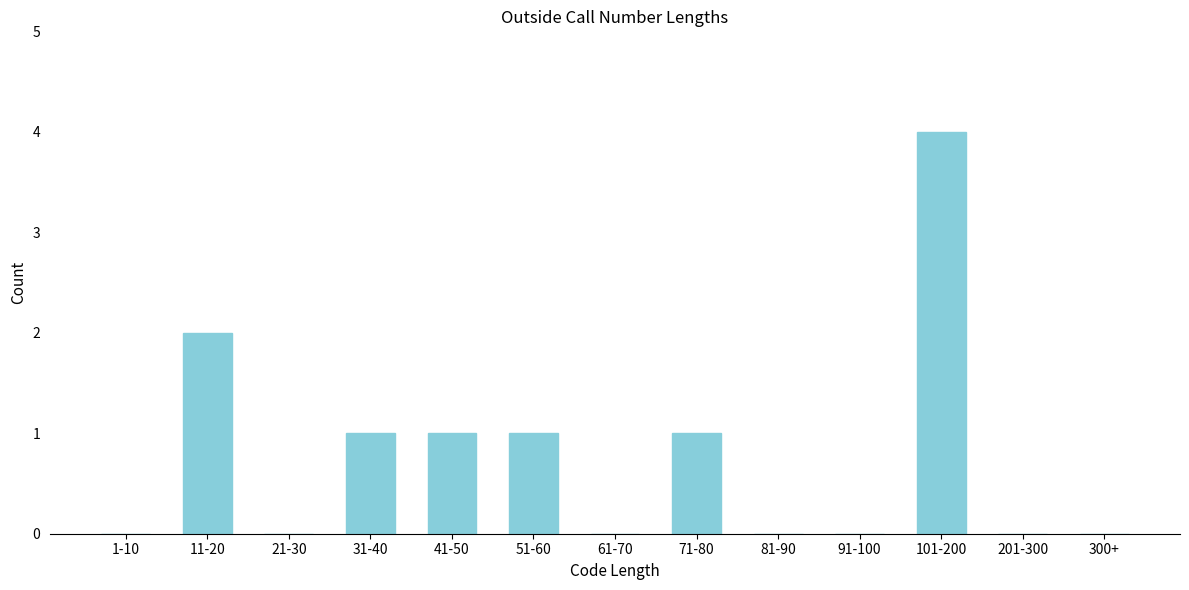

Reading left to right, what are all the values shown in this chart?

1-10=0	11-20=2	21-30=0	31-40=1	41-50=1	51-60=1	61-70=0	71-80=1	81-90=0	91-100=0	101-200=4	201-300=0	300+=0